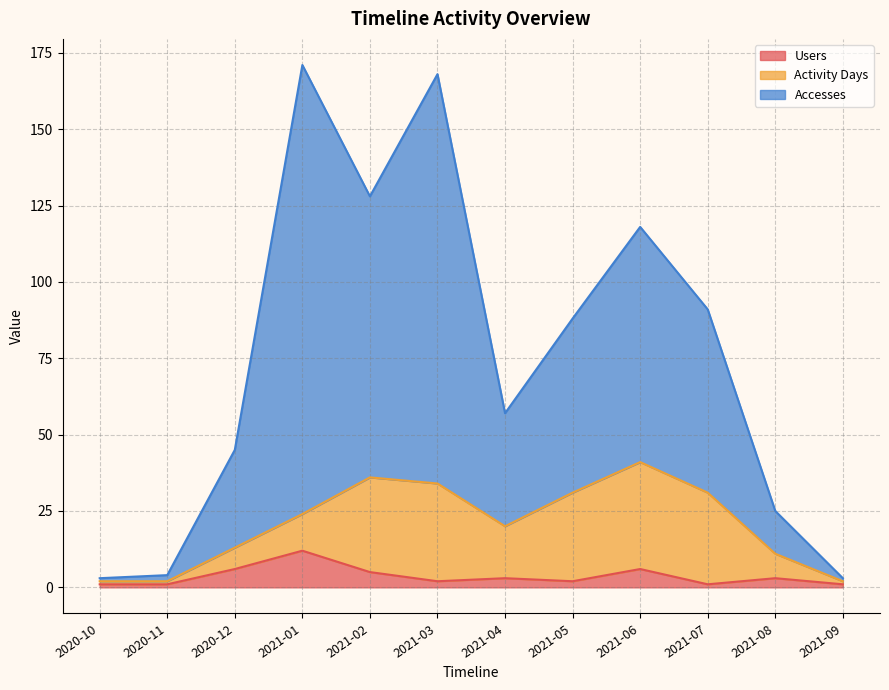

What is the spread (max minus min) of values at 2021-06?

112